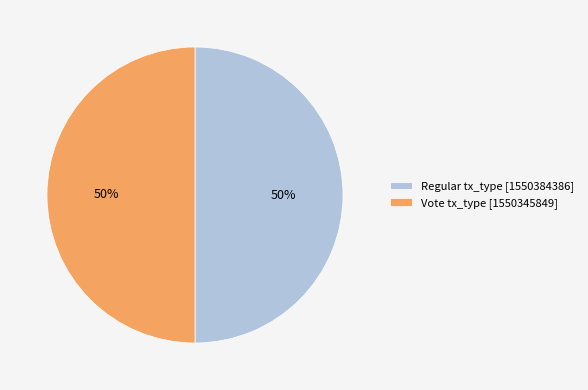

True or false: Regular accounts for 50% of the total.

True